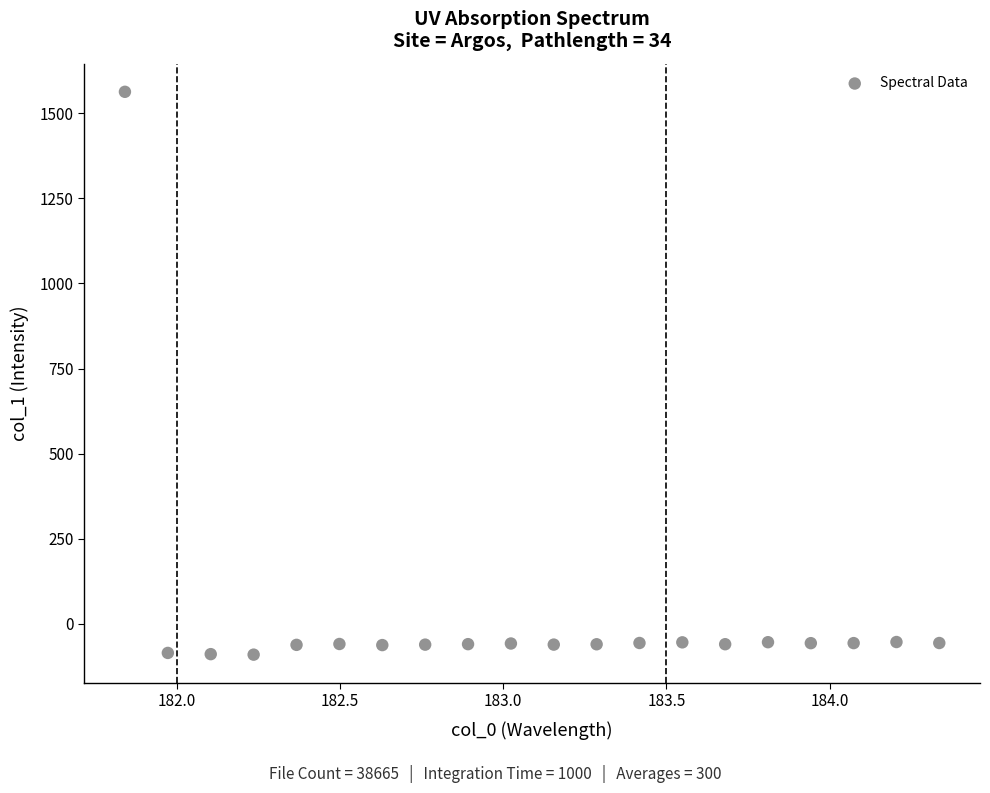

What is the range of Y values (max minus min)?

1653.9